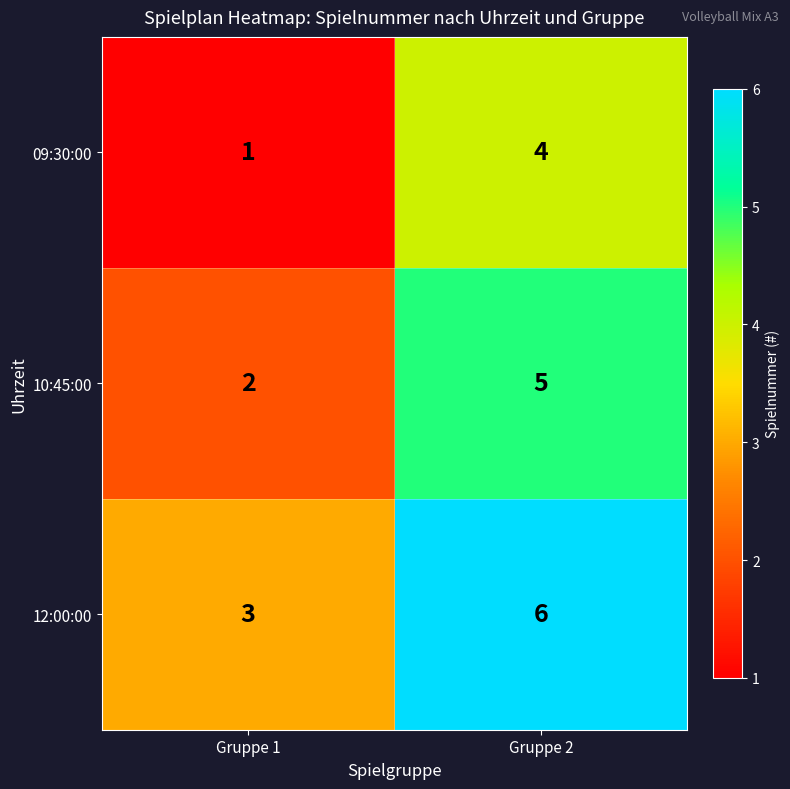

Is it true that 09:30:00 equals 0 at Gruppe 1?

False